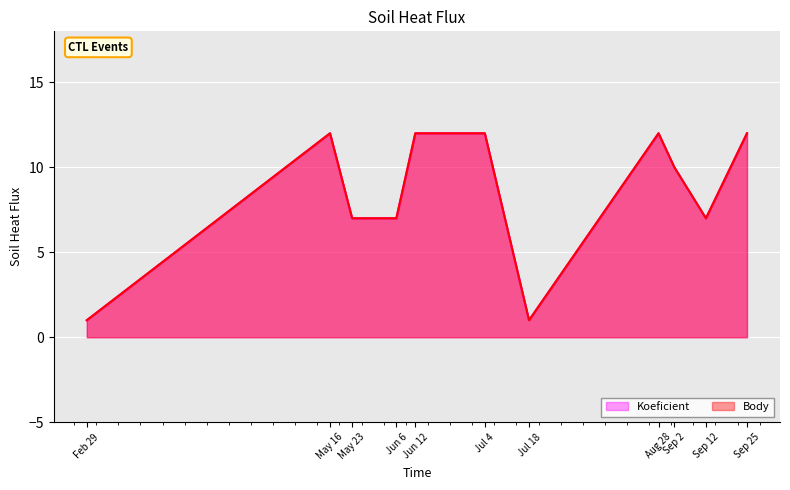

At which category is the sum across all series the highest?

May 16